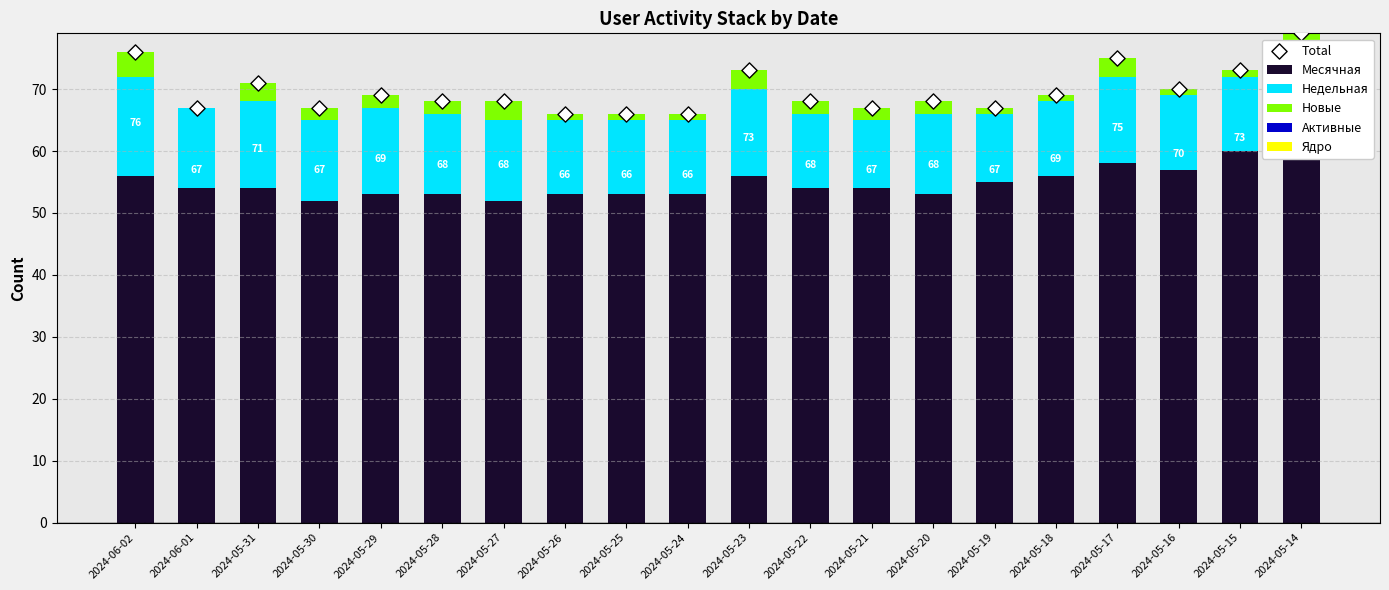

Is the value of Ядро at 2024-05-15 greater than the value of Активные at 2024-05-17?

No